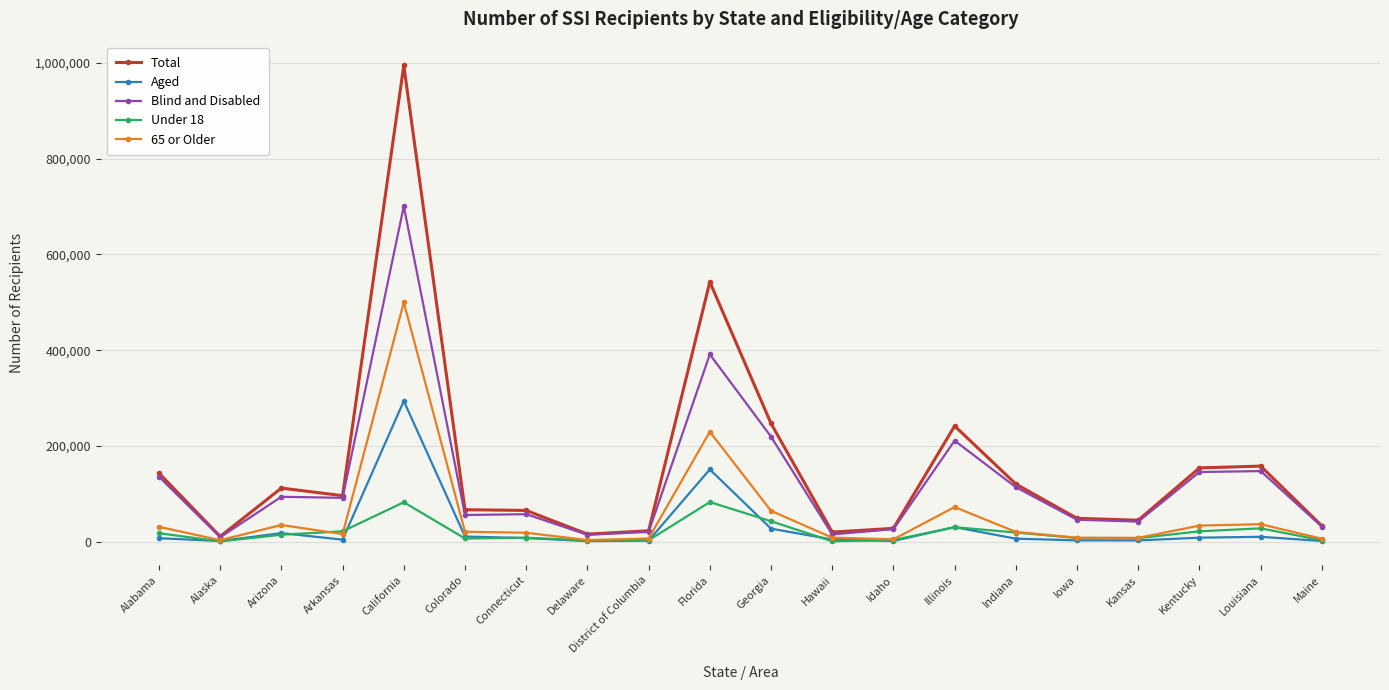

Between Idaho and Indiana, which series saw the biggest shift?

Total